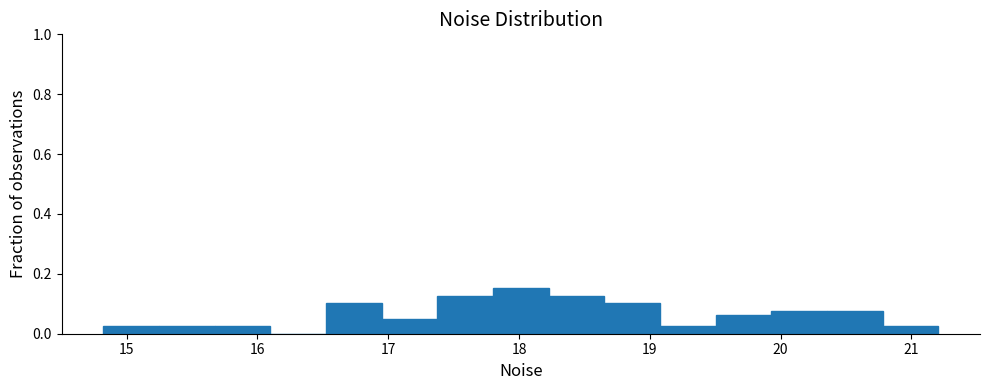

How tall is the bar that spans 19.1 to 19.5 on the x-axis? Neither the bar edges nor the heights are printed on the chart, so give them approximately, as read against the axes.

0.02